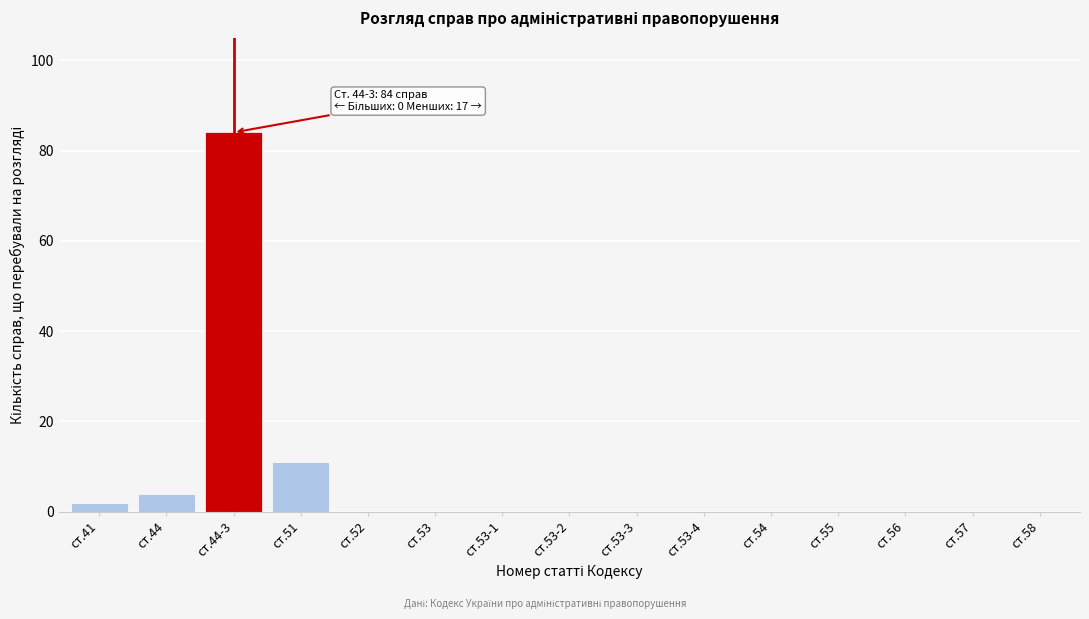

Reading left to right, extract all data points from this chart.

ст.41=2	ст.44=4	ст.44-3=84	ст.51=11	ст.52=0	ст.53=0	ст.53-1=0	ст.53-2=0	ст.53-3=0	ст.53-4=0	ст.54=0	ст.55=0	ст.56=0	ст.57=0	ст.58=0